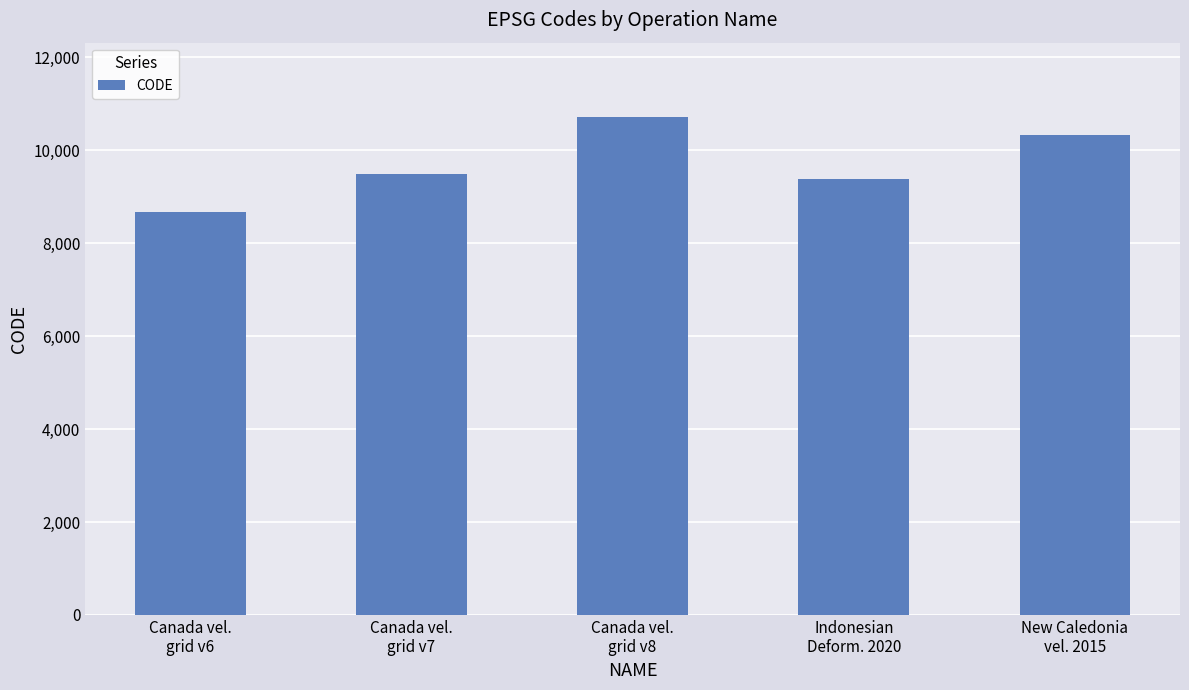

What is the smallest value displayed?

8676